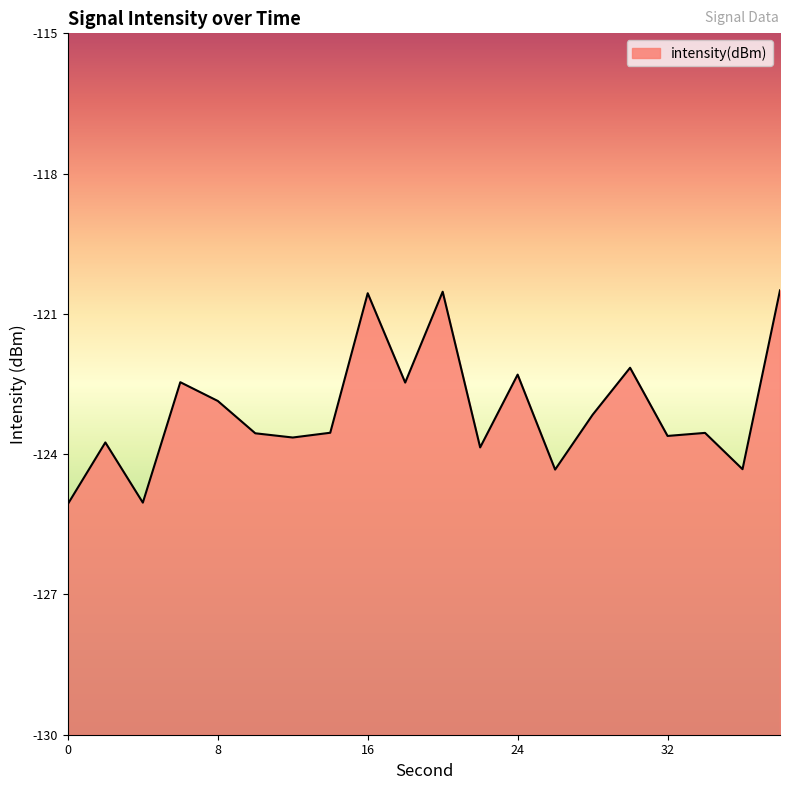

Does the chart have visible grid lines?

No